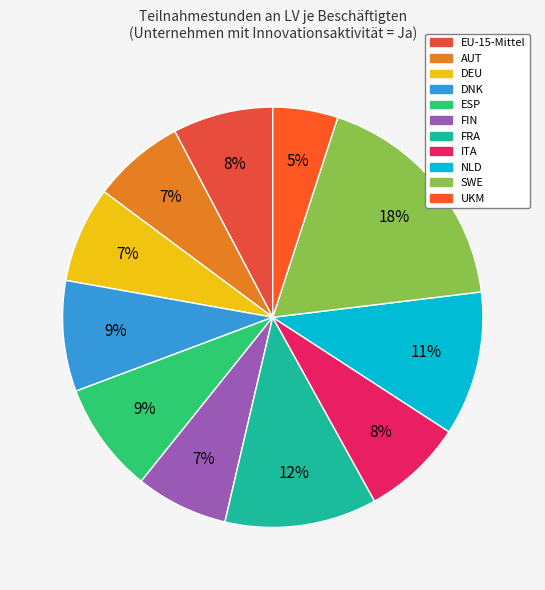

Is there a majority slice in this chart?

No